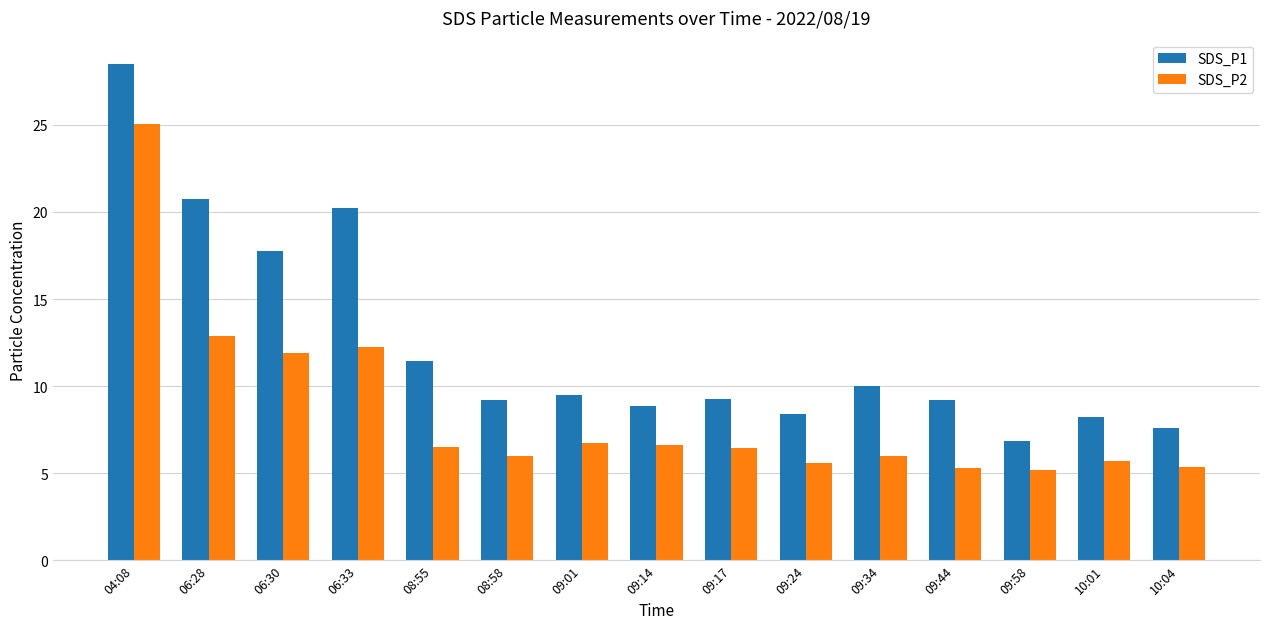

Which series has the largest range (max minus min)?

SDS_P1